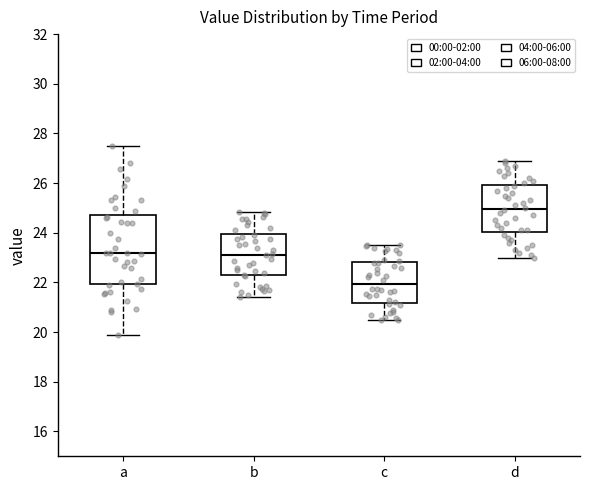

Where does the median line of the box for c sit on the y-axis? The values are not printed on the chart, so give them approximately, as read against the axis.

22.0